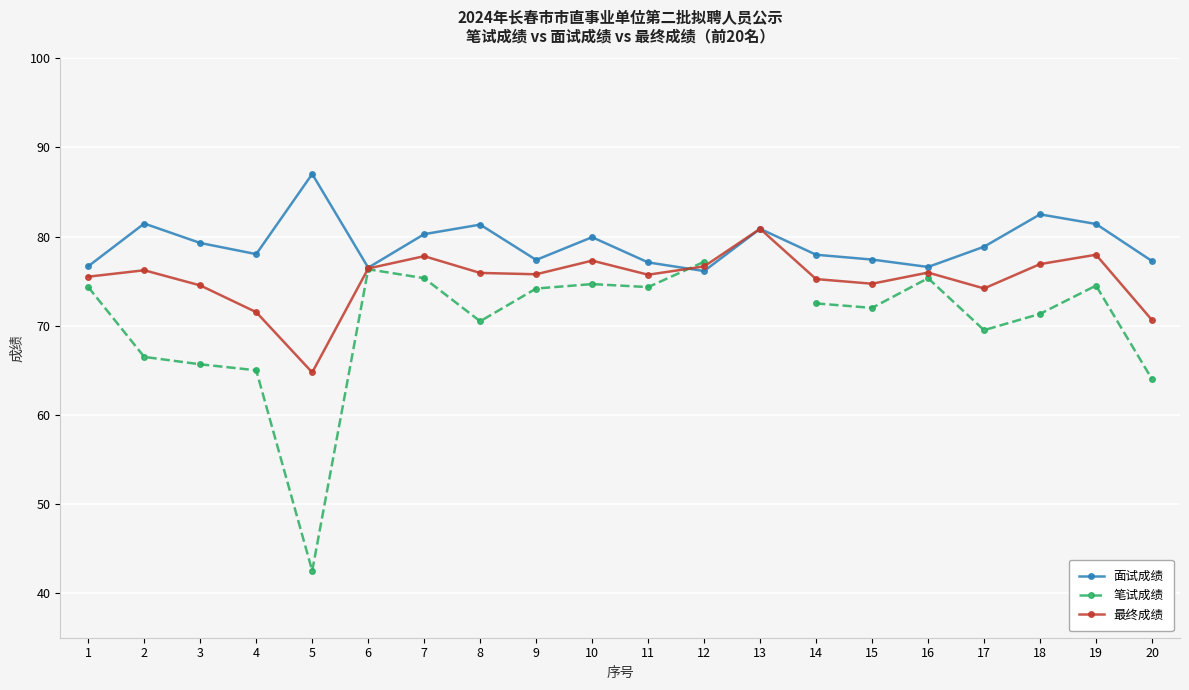

Is it true that 笔试成绩 equals 105.8 at 20?

False